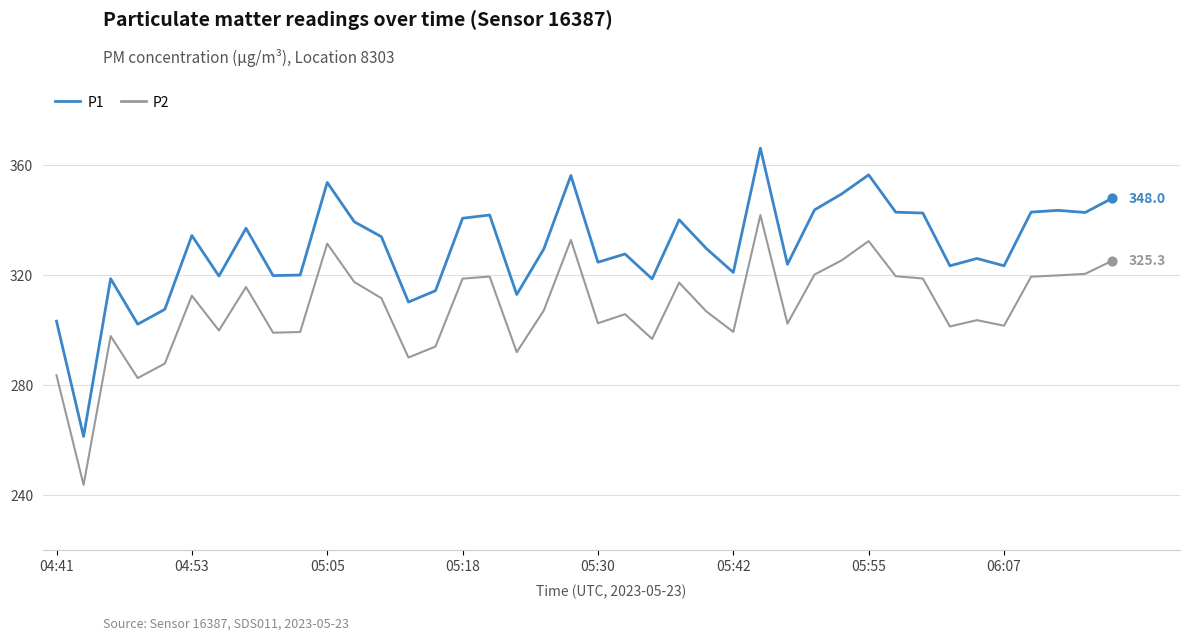

Which series has the largest total across all categories?

P1